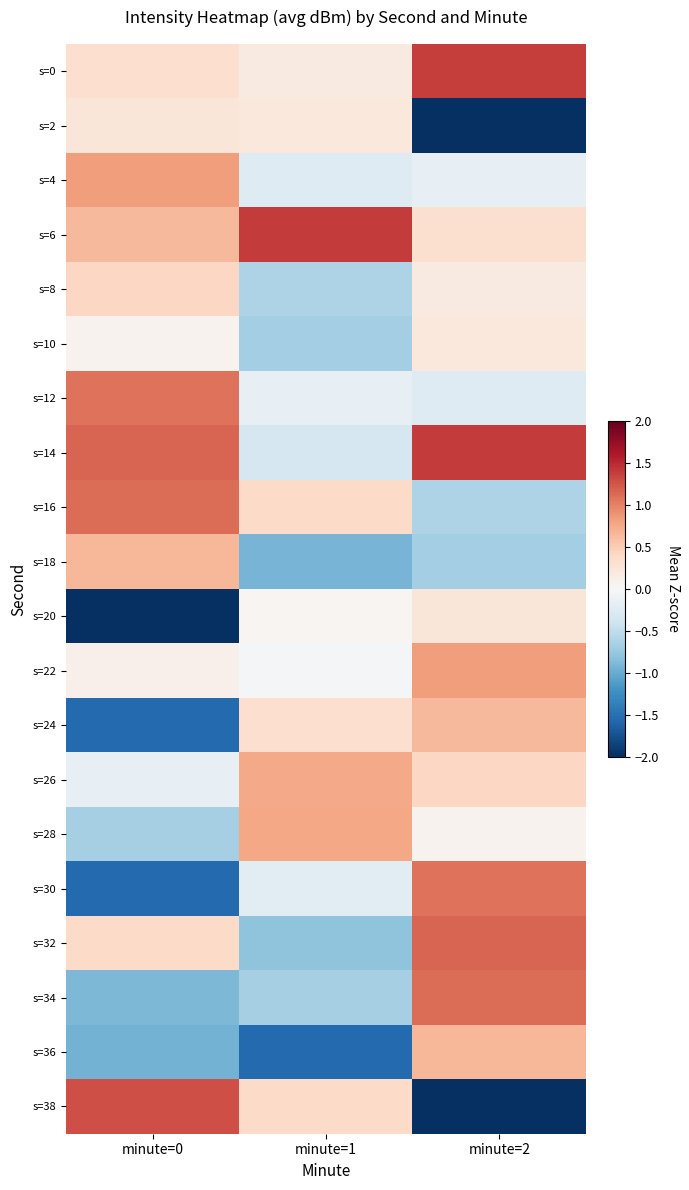

How many data points does each series have?

3